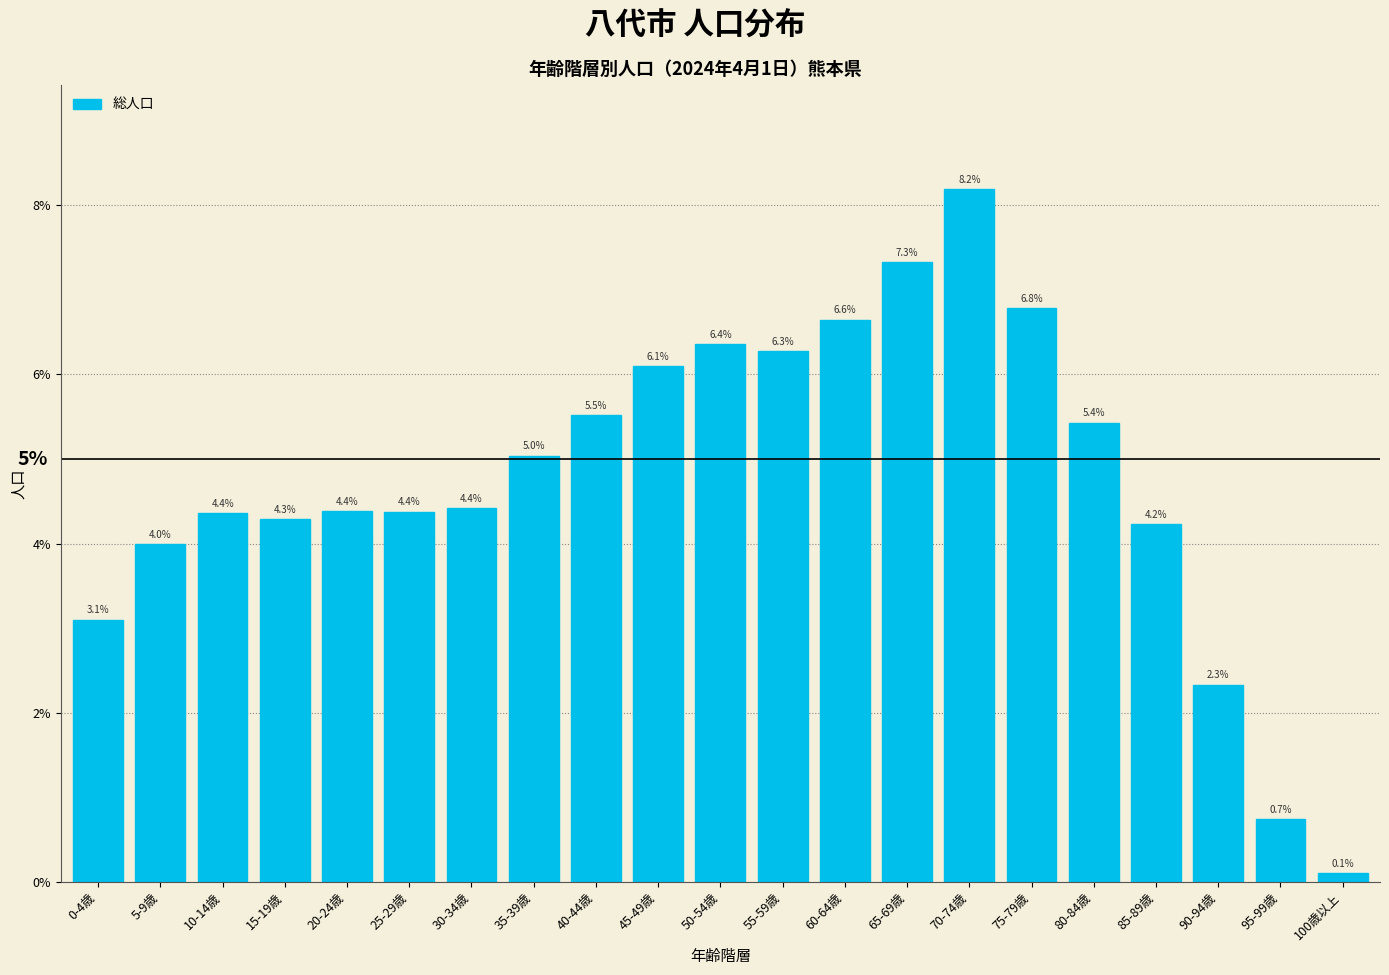

Are the bars horizontal?

No